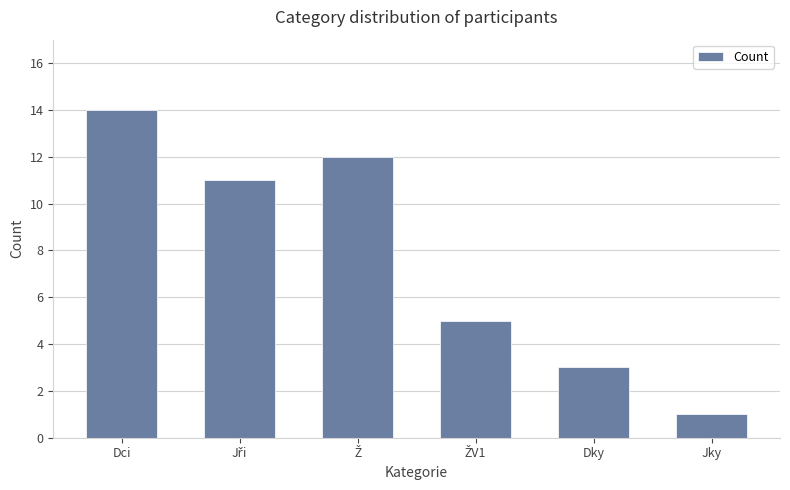

Read the value at Dky.

3